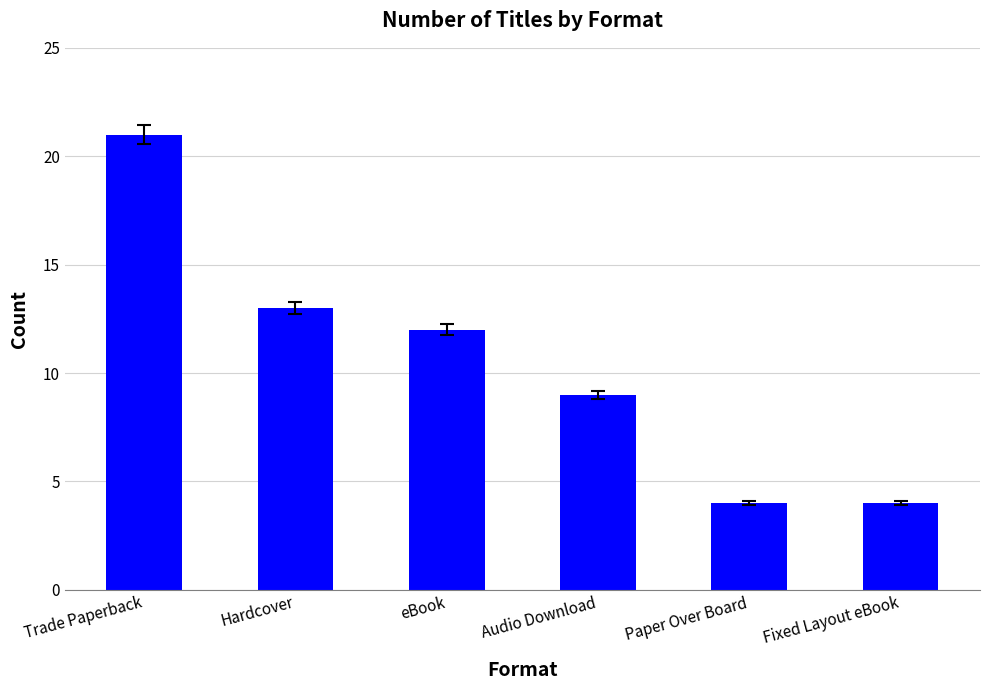

How many categories are shown in the chart?

6